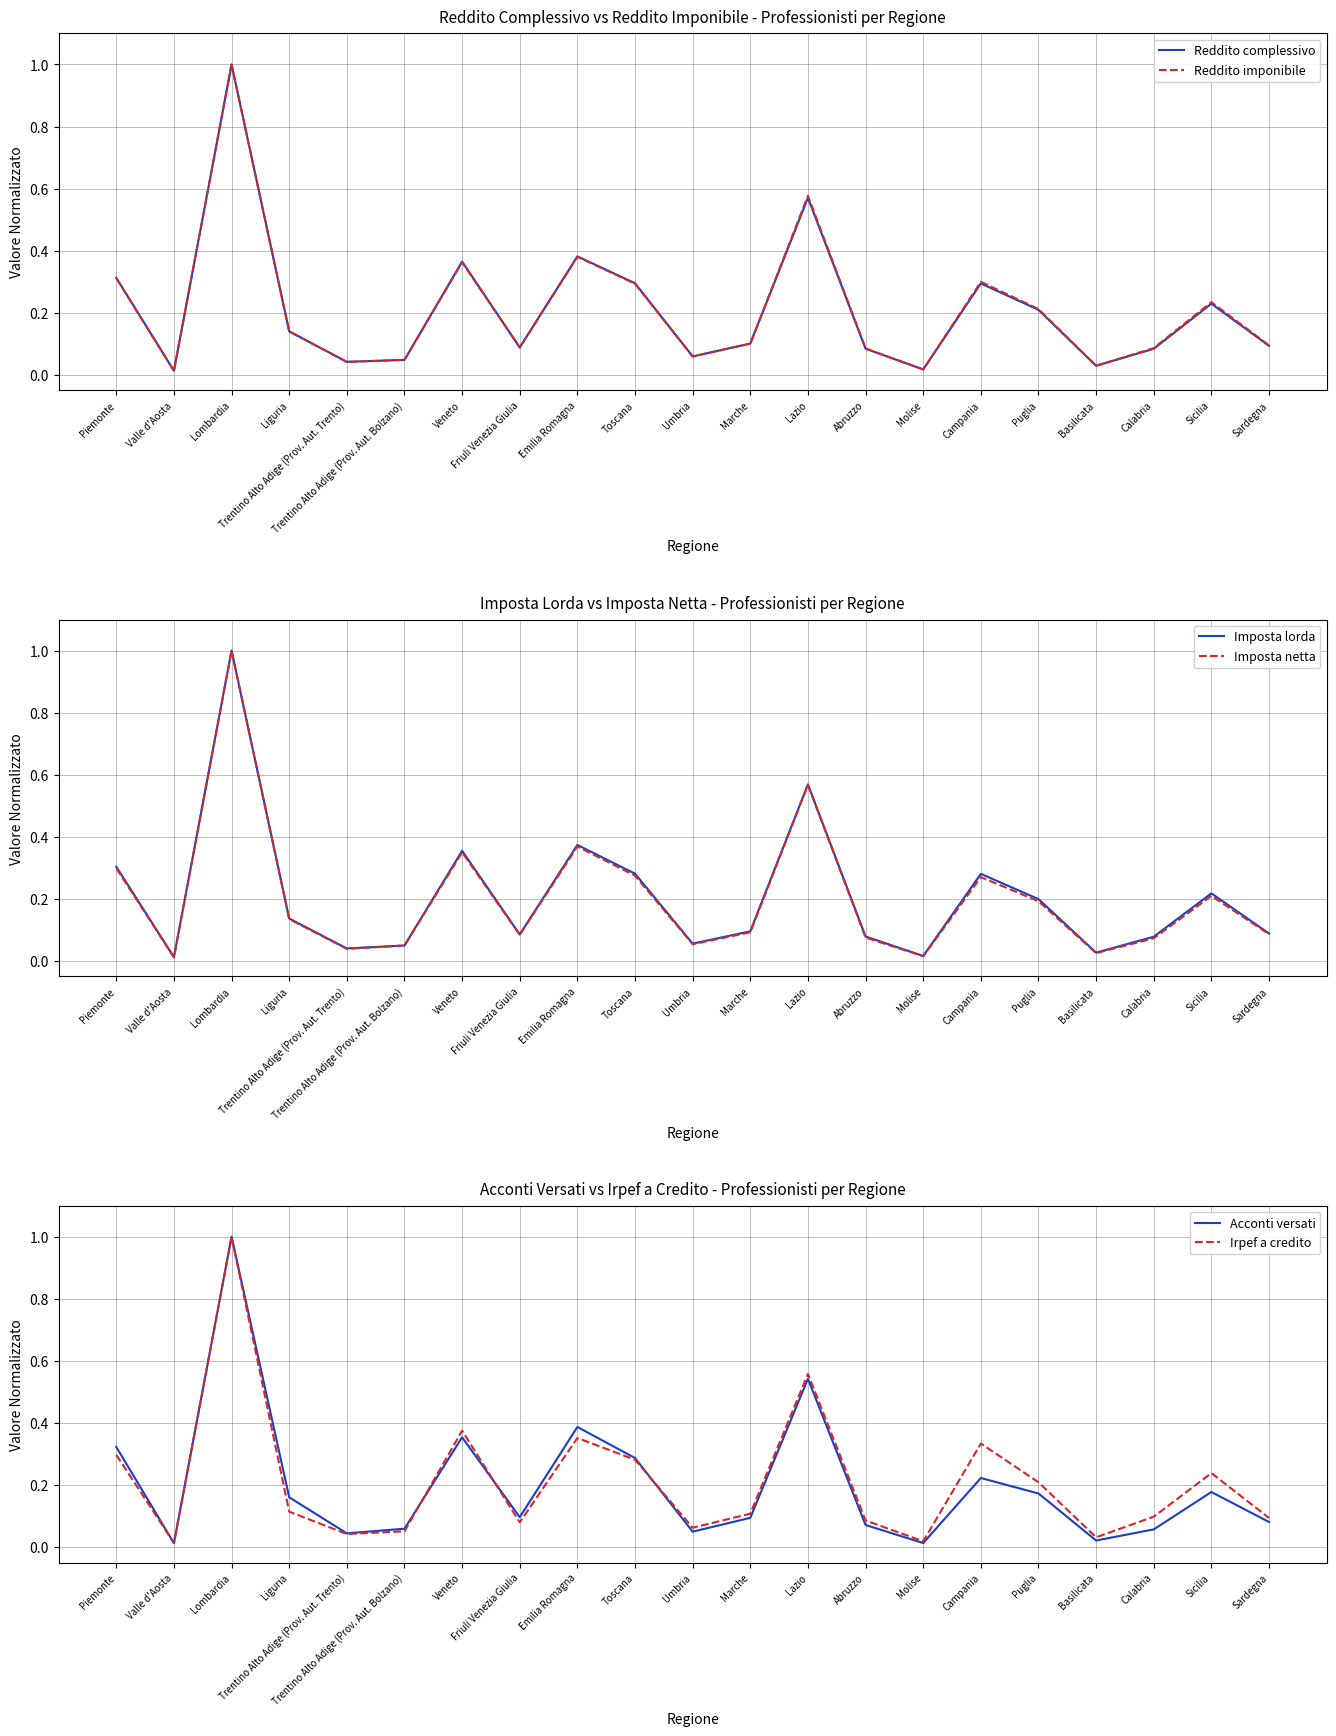

Rank the series at Basilicata from highest to lowest value.

Irpef a credito, Reddito imponibile, Reddito complessivo, Imposta lorda, Imposta netta, Acconti versati